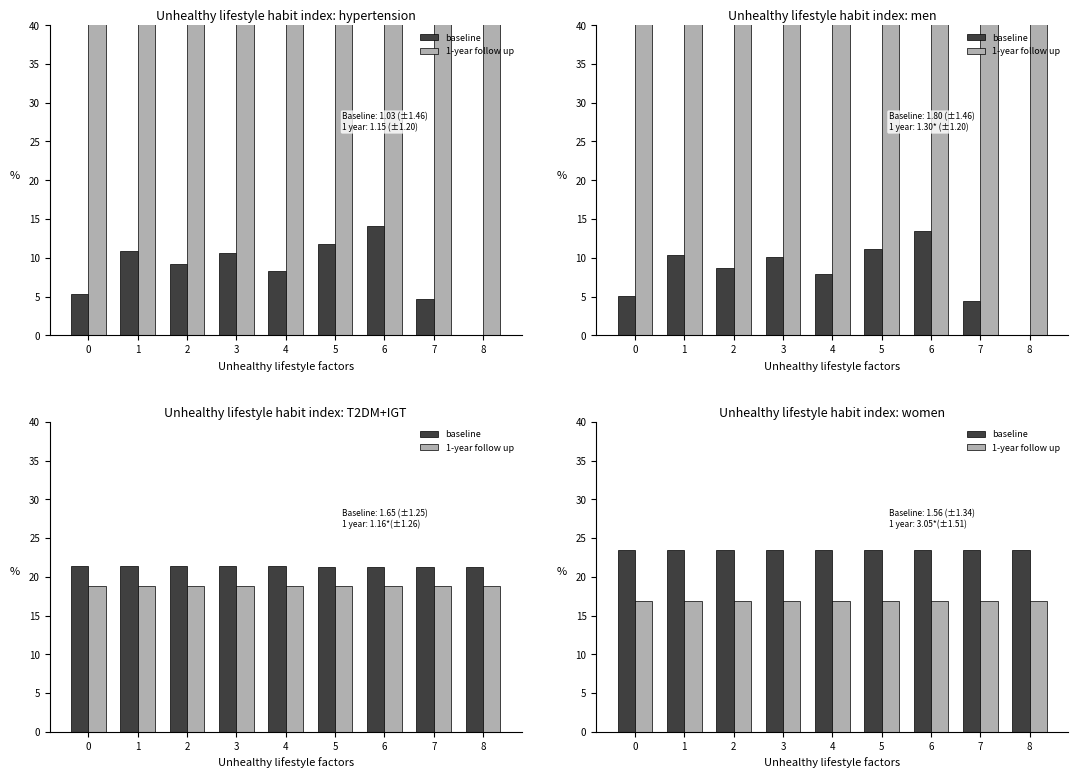

List the series in order of their peak value, highest first.

baseline, 1-year follow up